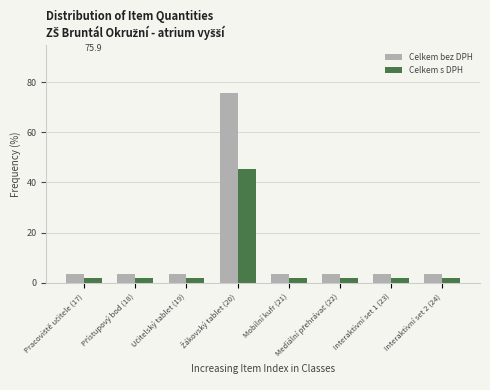

What are all the series names shown in the legend?

Celkem bez DPH, Celkem s DPH